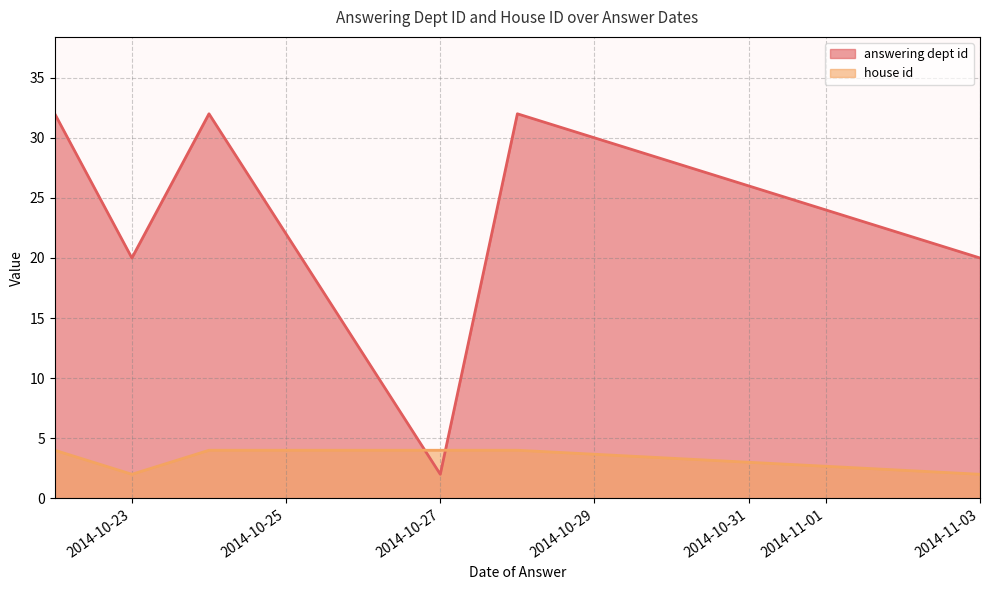

Rank the series by their maximum value, from highest to lowest.

answering dept id, house id